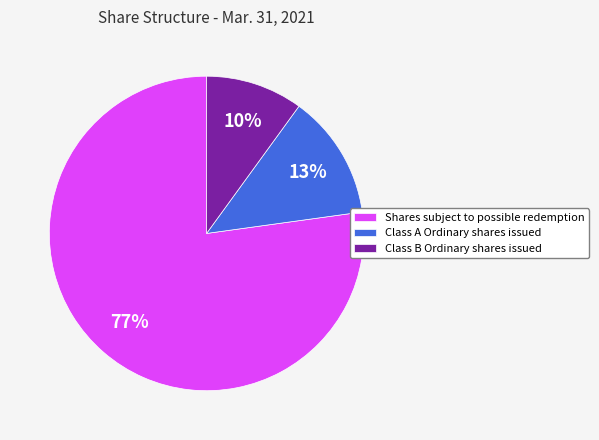

Is it true that Class A Ordinary shares issued is 27% of the pie?

False